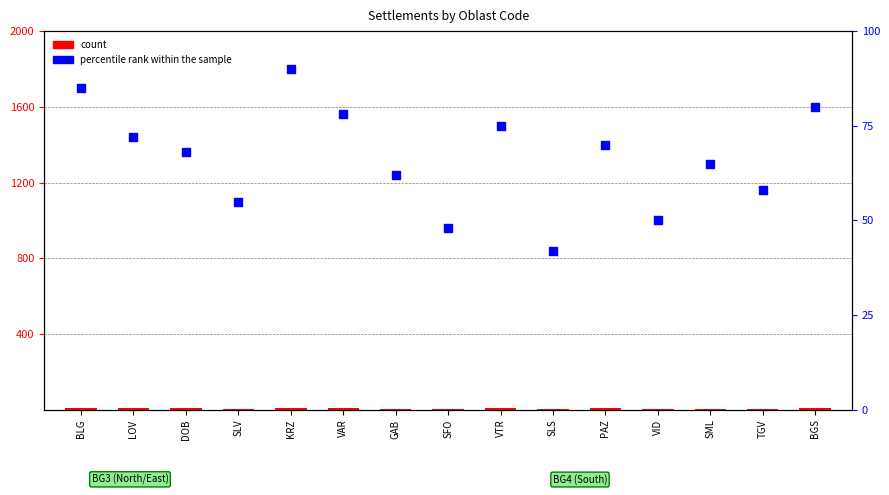

Which series has the widest spread of Y values?

percentile rank within the sample